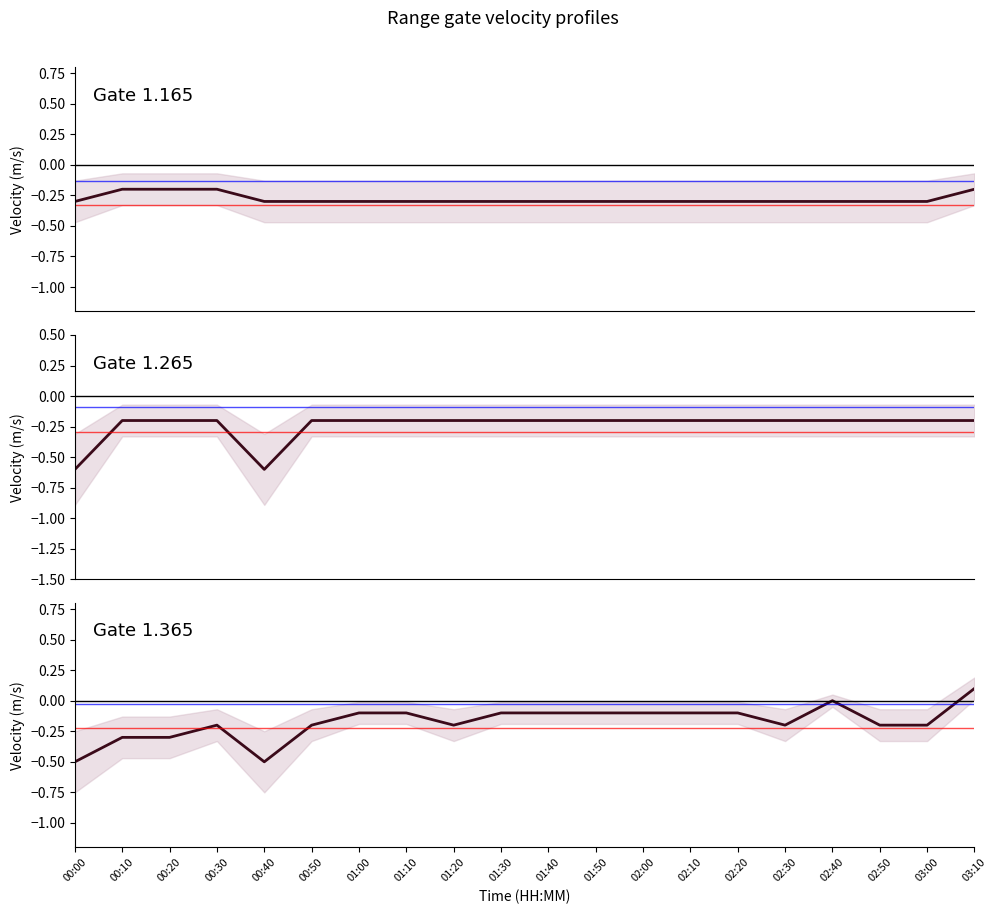

What is the total value across all series at 02:40?

-0.5